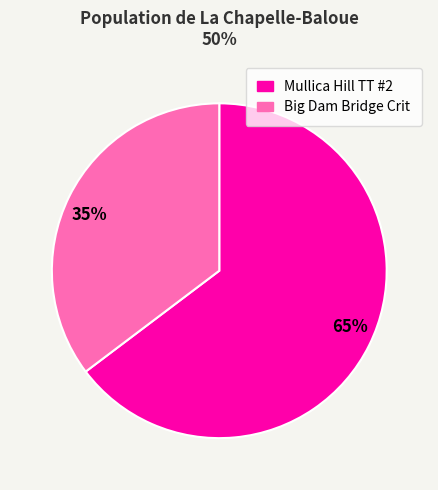

Count the number of slices in the pie.

2